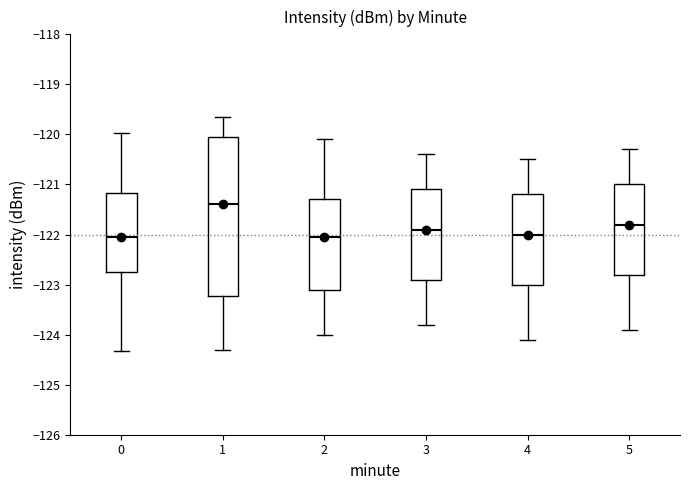

Reading left to right, transcribe this box plot: for each box, give where its median line is, the range the box spans, and where its two whiskers end, as read against the y-axis. The values are not printed on the chart, so give them approximately, as read against the axis.

0: median -122.0, box -122.8 to -121.2, whiskers -124.3 to -120.0
1: median -121.4, box -123.2 to -120.0, whiskers -124.3 to -119.7
2: median -122.0, box -123.1 to -121.3, whiskers -124.0 to -120.1
3: median -121.9, box -122.9 to -121.1, whiskers -123.8 to -120.4
4: median -122.0, box -123.0 to -121.2, whiskers -124.1 to -120.5
5: median -121.8, box -122.8 to -121.0, whiskers -123.9 to -120.3